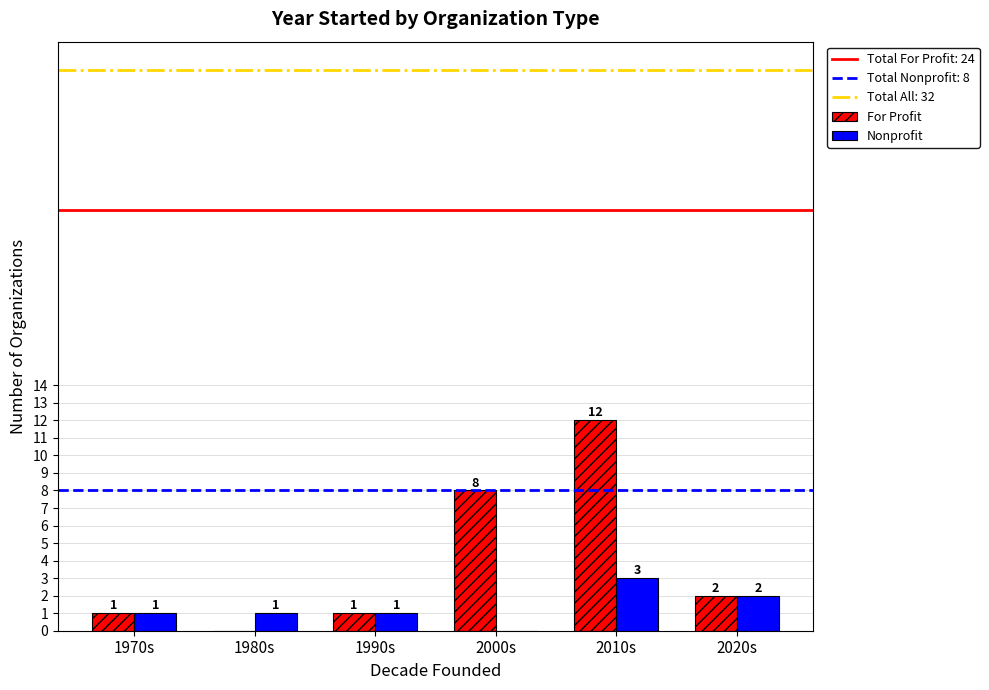

Which category has the highest value across all series?

2010s